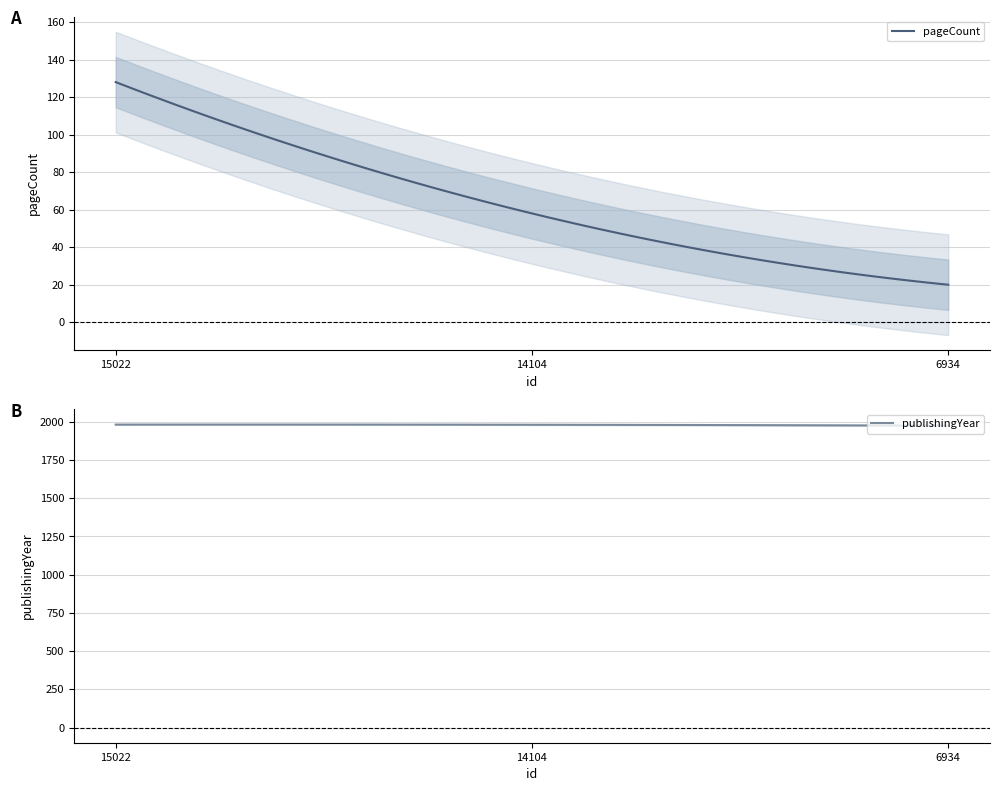

Which series has the largest total across all categories?

publishingYear